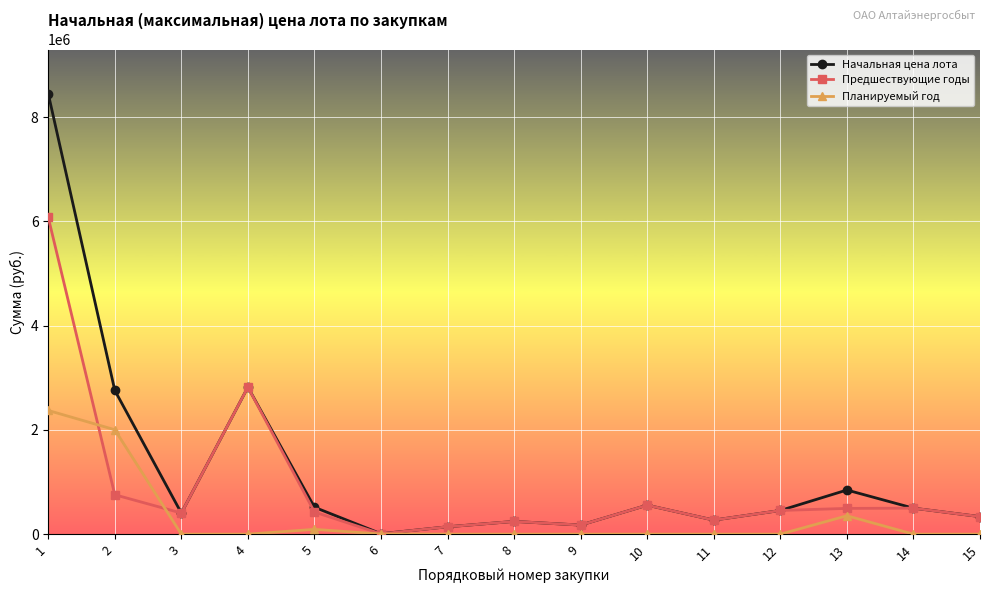

Which category has the highest value in the Планируемый год series?

1